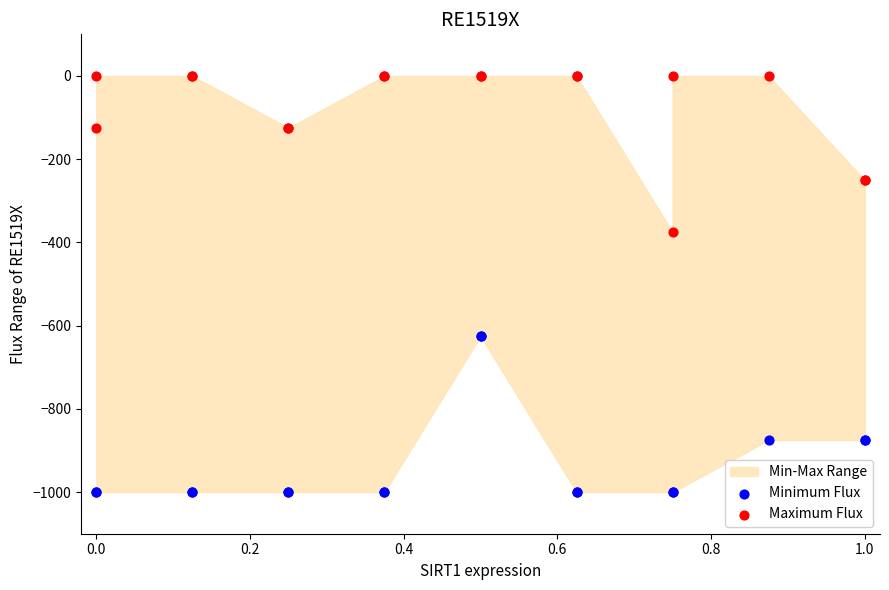

Which series reaches the maximum Y coordinate?

Maximum Flux